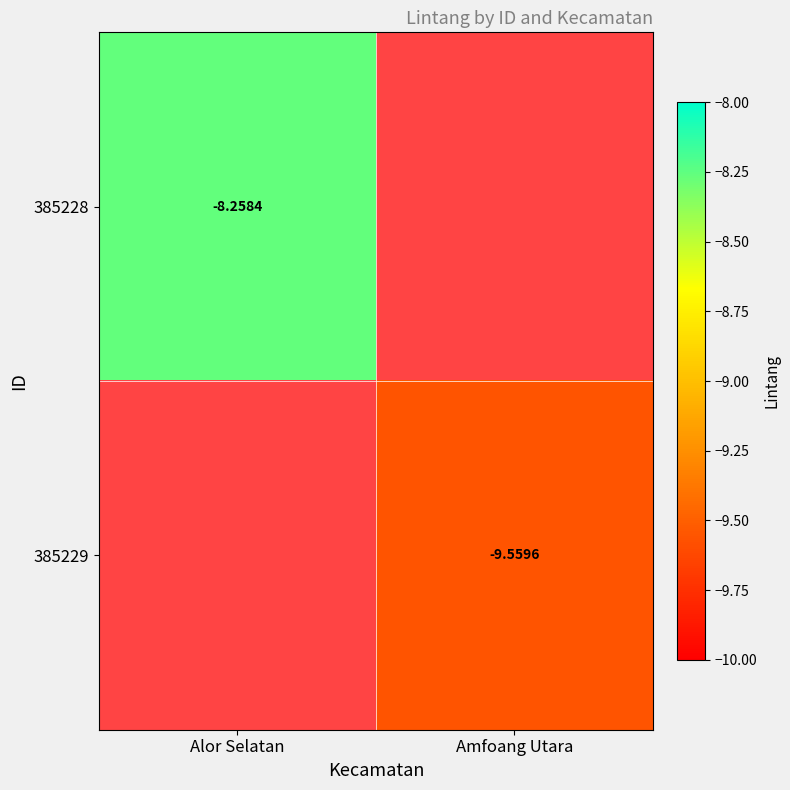

Between Amfoang Utara and Alor Selatan, which is larger?

Alor Selatan